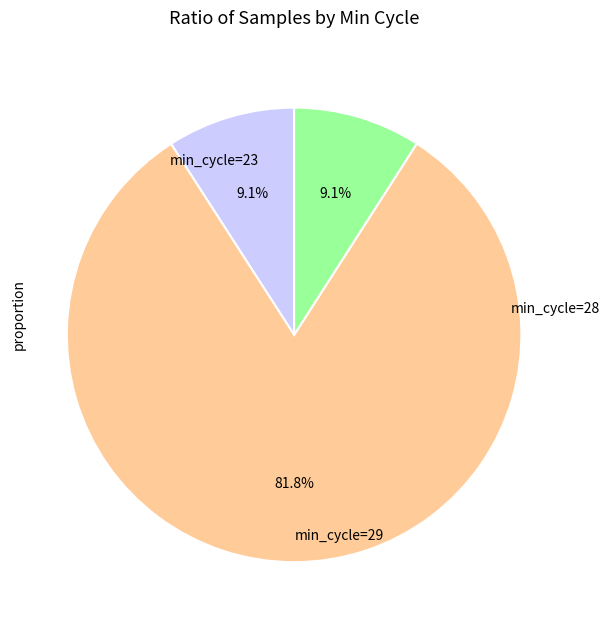

Is there a majority slice in this chart?

Yes